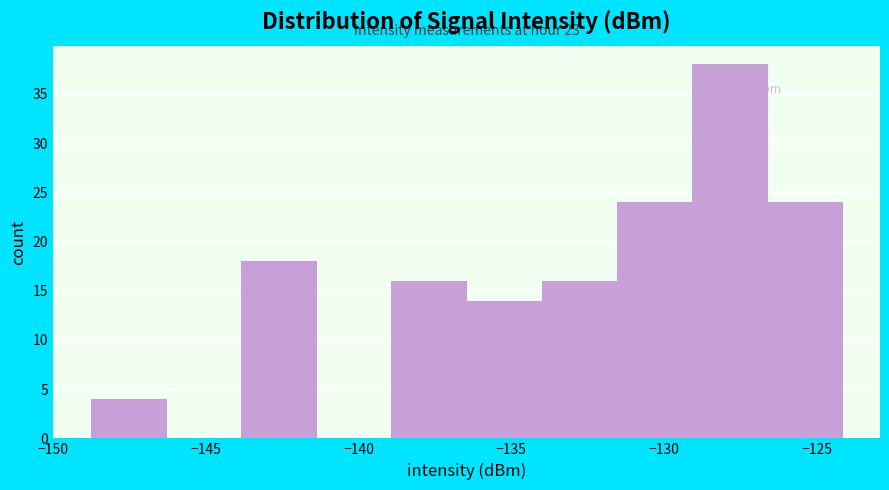

Over which range of the x-axis is the bar tallest?

-129.0 to -126.5